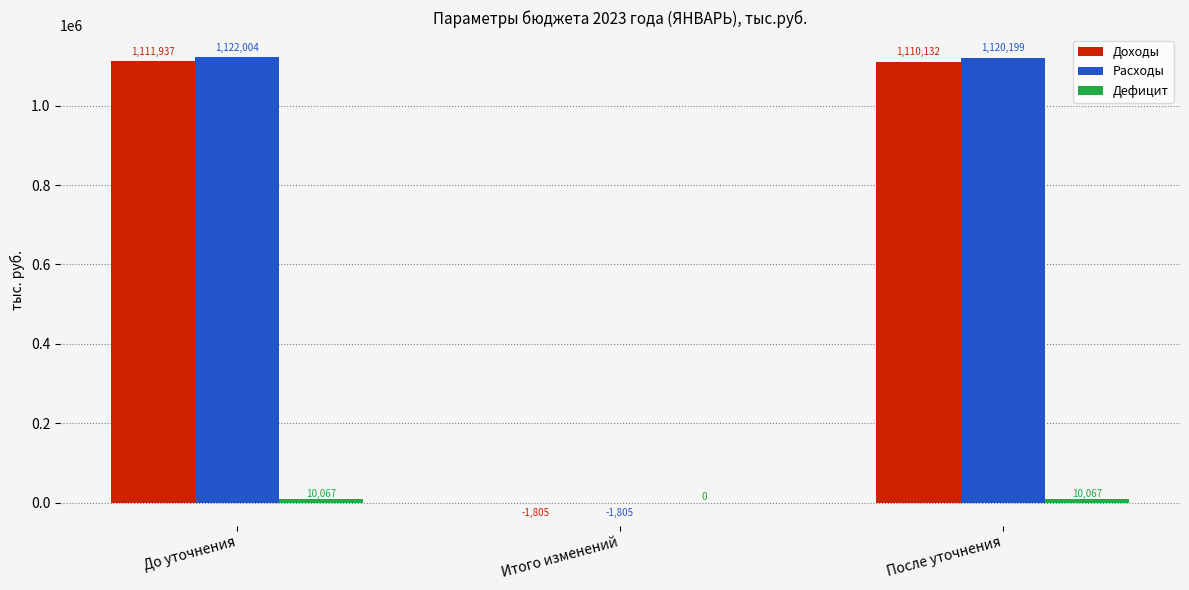

At which label is Доходы closest to 555066?

После уточнения